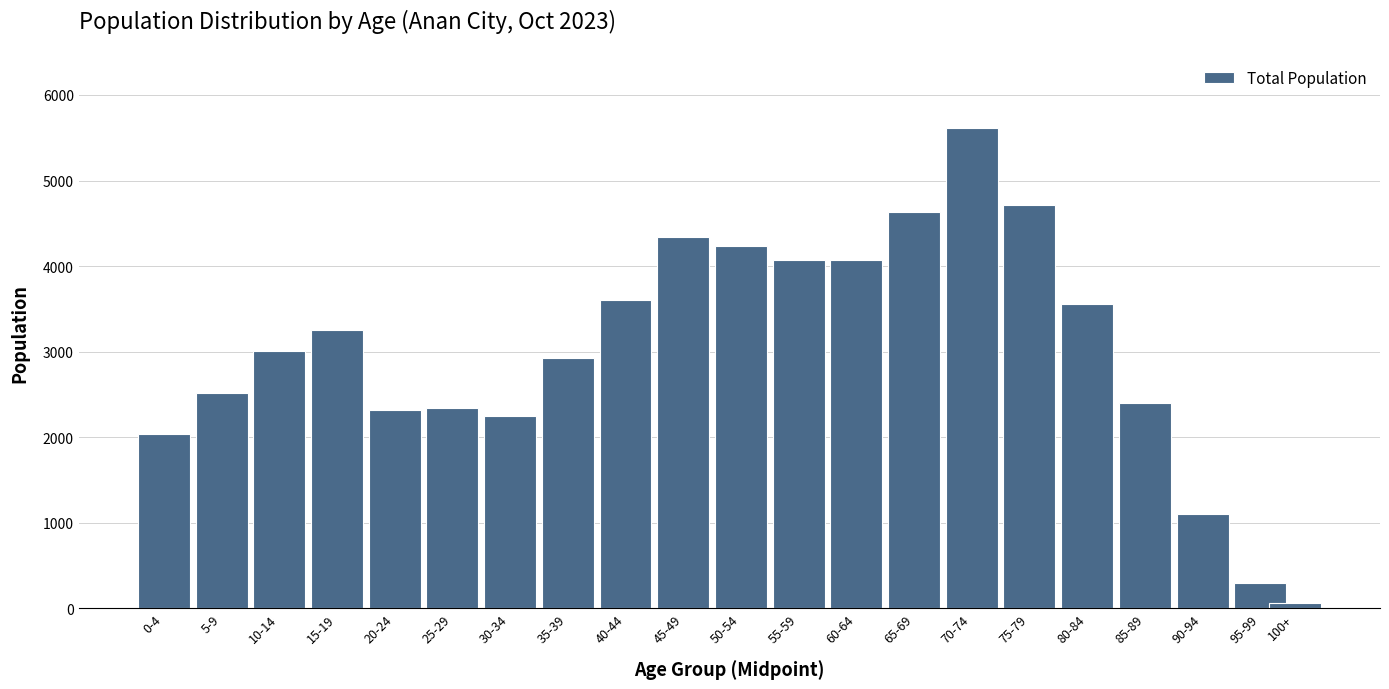

Which label corresponds to the largest value in the chart?

70-74